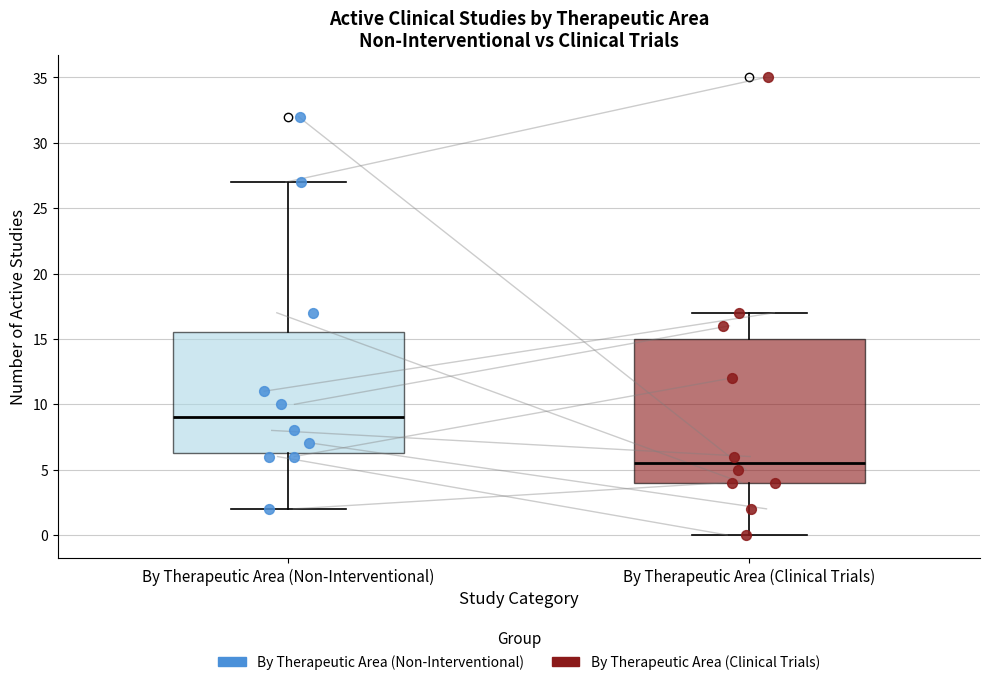

Which box's median line is the highest?

By Therapeutic Area (Non-Interventional)